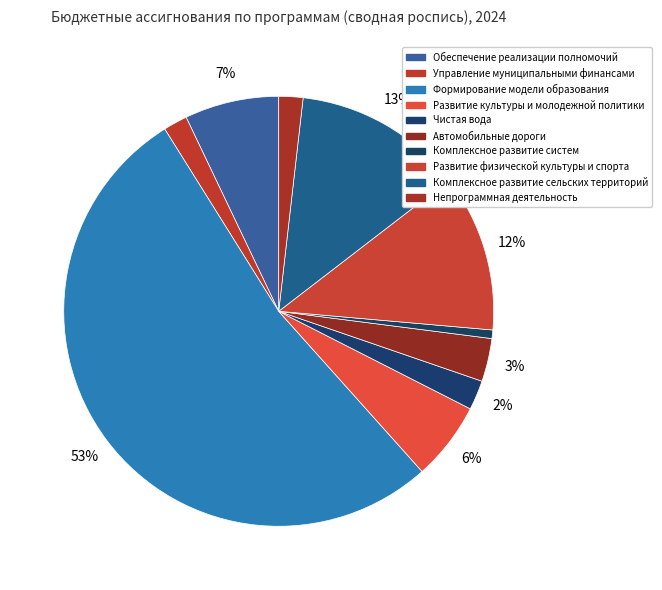

Combined, what portion of the pie is Комплексное развитие систем and Чистая вода?

2.9%